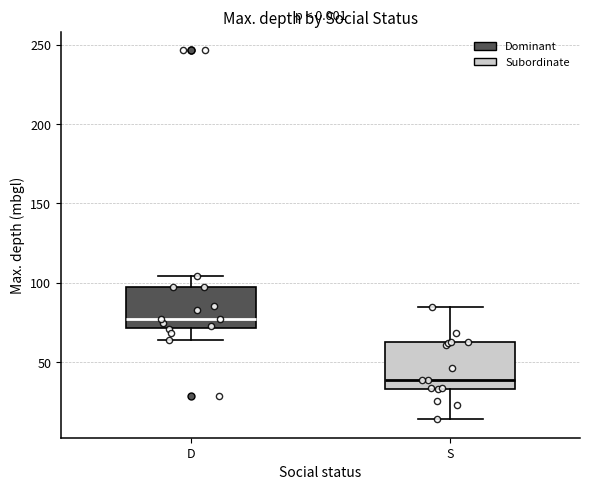

Reading left to right, read every box against the y-axis: the position of its median line, the range the box covers, and the ends of its whiskers. The values are not printed on the chart, so give them approximately, as read against the axis.

D: median 75, box 70 to 100, whiskers 65 to 105
S: median 40, box 35 to 65, whiskers 15 to 85